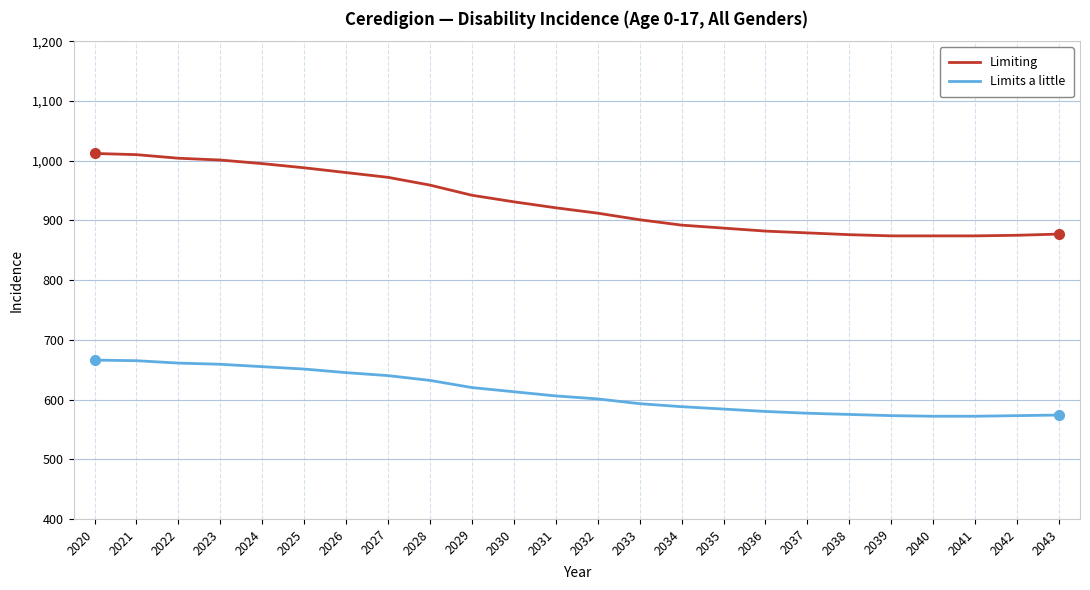

Rank the series by their average value, from highest to lowest.

Limiting, Limits a little